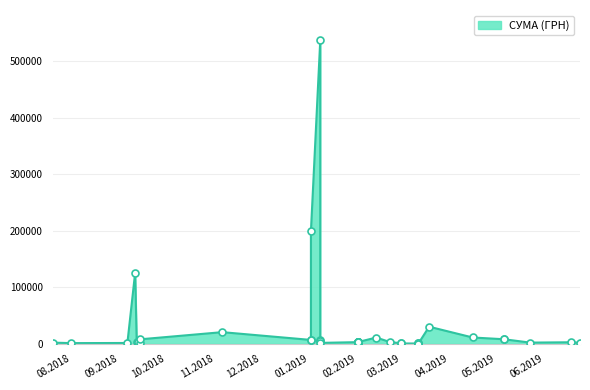

What is the ratio of the value at 01.02.2019 to the value at 23.05.2019?

1.4